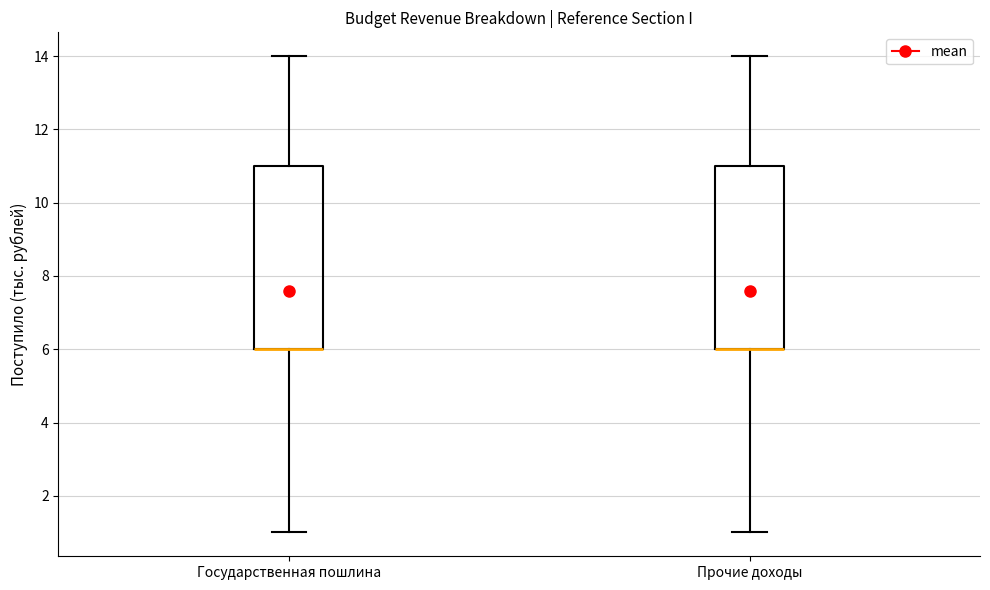

Reading left to right, transcribe this box plot: for each box, give where its median line is, the range the box spans, and where its two whiskers end, as read against the y-axis. The values are not printed on the chart, so give them approximately, as read against the axis.

Государственная пошлина: median 6 (drawn on the box's lower edge), box 6 to 11, whiskers 1 to 14
Прочие доходы: median 6 (drawn on the box's lower edge), box 6 to 11, whiskers 1 to 14